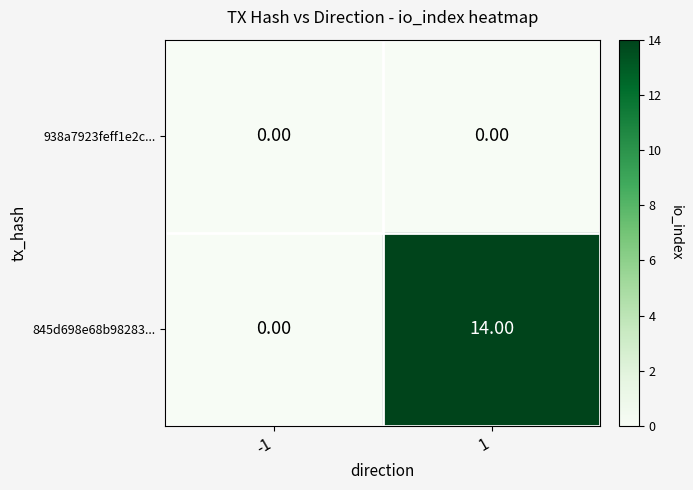

Count the number of categories in the chart.

2